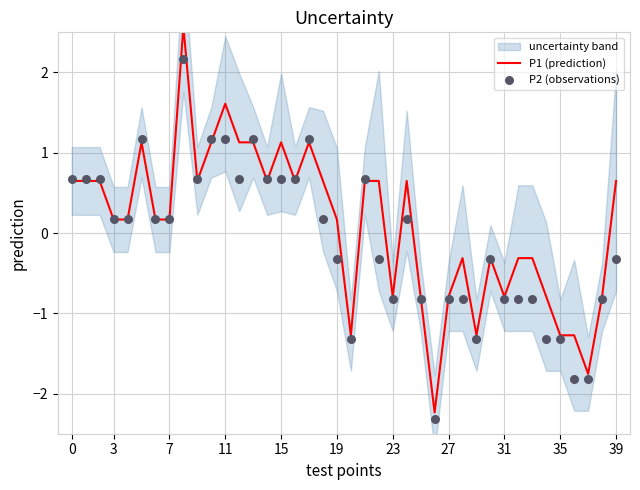

Which series reaches the maximum Y coordinate?

P1 (prediction)